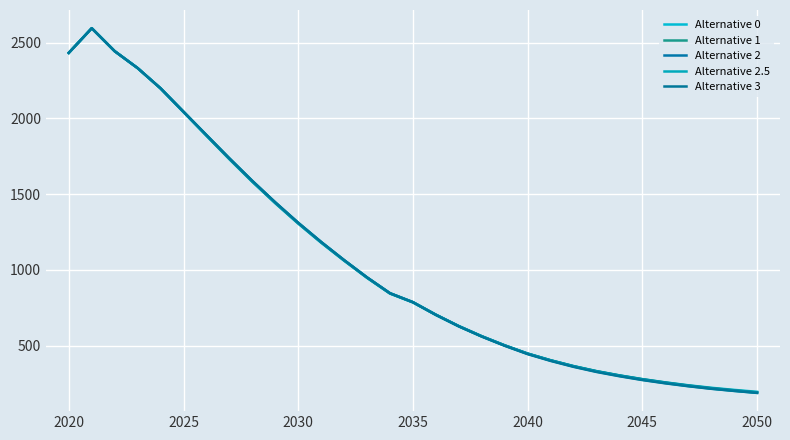

Where does the Alternative 2.5 series first go above 786?

2020